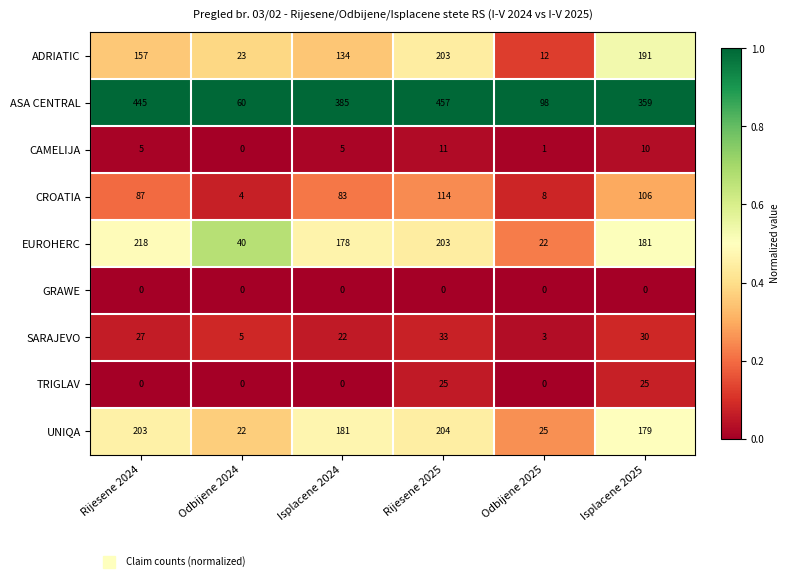

At how many categories does at least one series exceed 0?

6